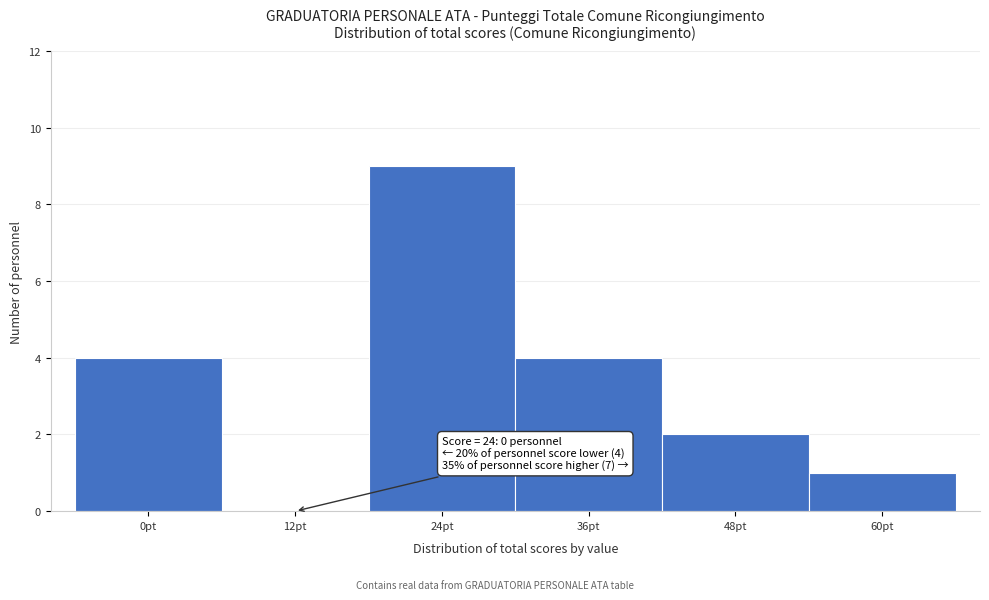

Reading left to right, what are all the values shown in this chart?

0pt=4	12pt=0	24pt=9	36pt=4	48pt=2	60pt=1